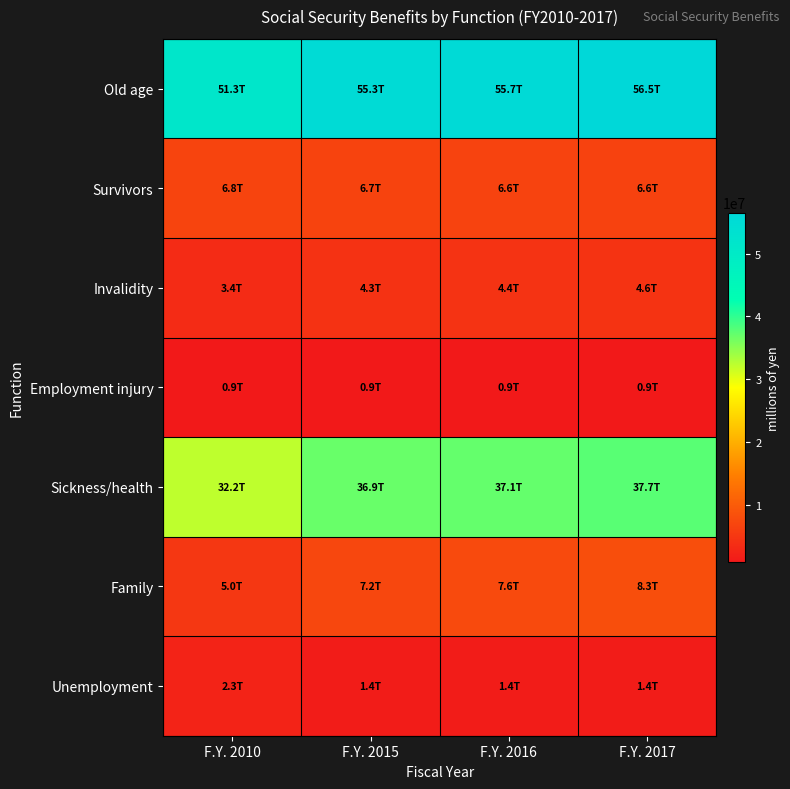

What is the minimum value shown in the chart?

907381.3